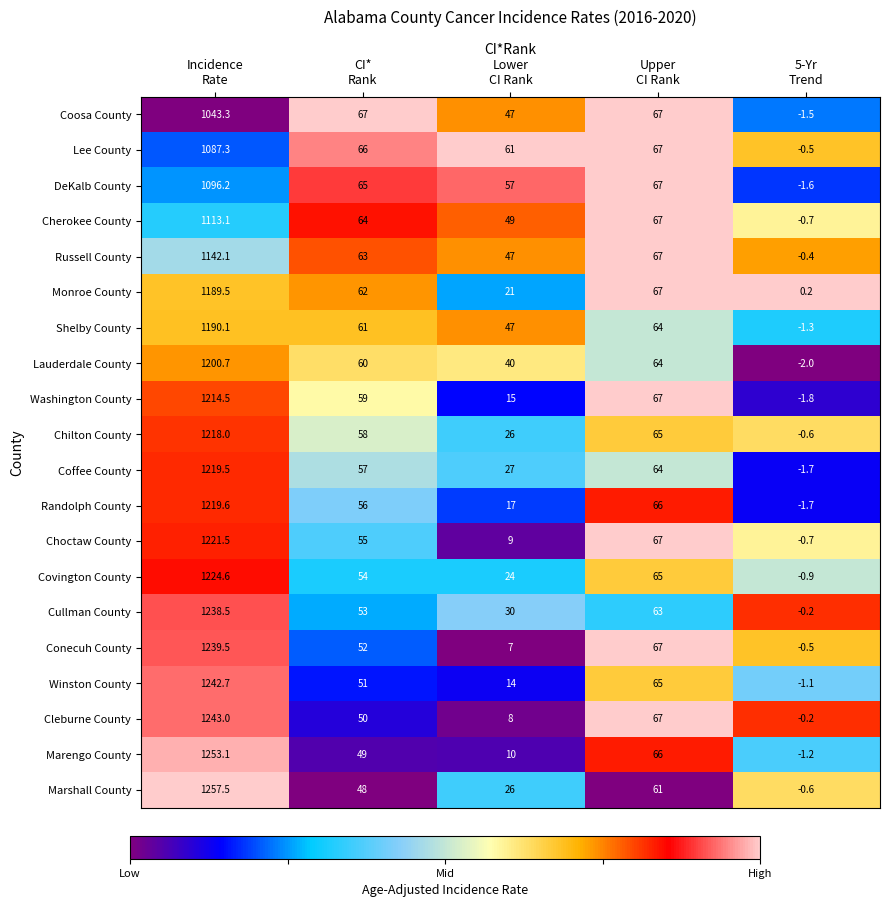

List the series in order of their peak value, lowest first.

Coosa County, Lee County, DeKalb County, Cherokee County, Russell County, Monroe County, Shelby County, Lauderdale County, Washington County, Chilton County, Coffee County, Randolph County, Choctaw County, Covington County, Cullman County, Conecuh County, Winston County, Cleburne County, Marengo County, Marshall County